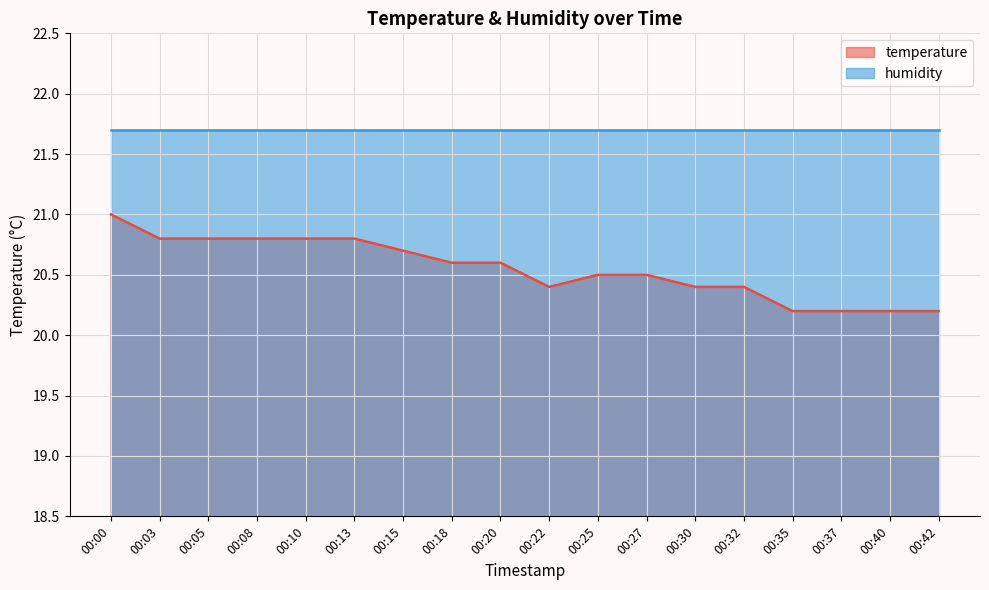

At which category does the chart reach its peak across all series?

00:00